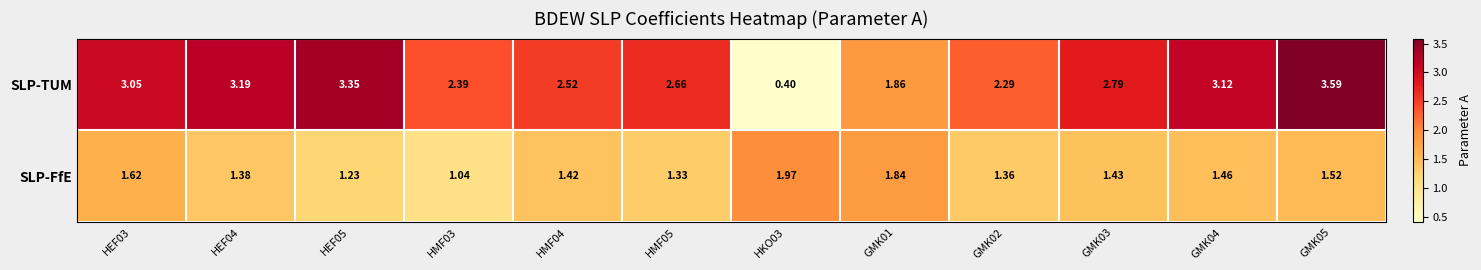

Between HKO03 and GMK05, which series saw the biggest shift?

SLP-TUM